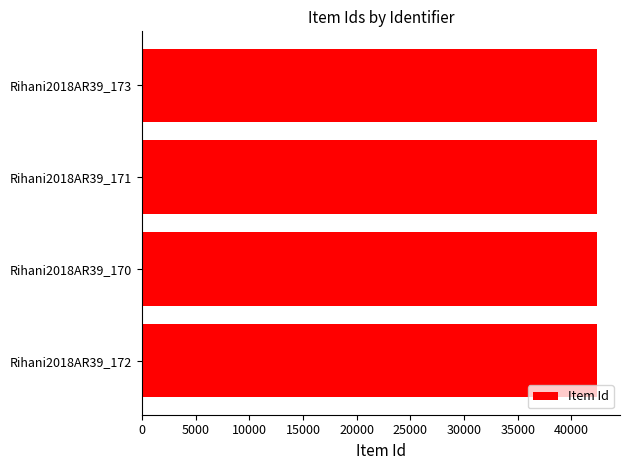

Approximately how many times larger is the value at Rihani2018AR39_173 compared to Rihani2018AR39_172?

1.0